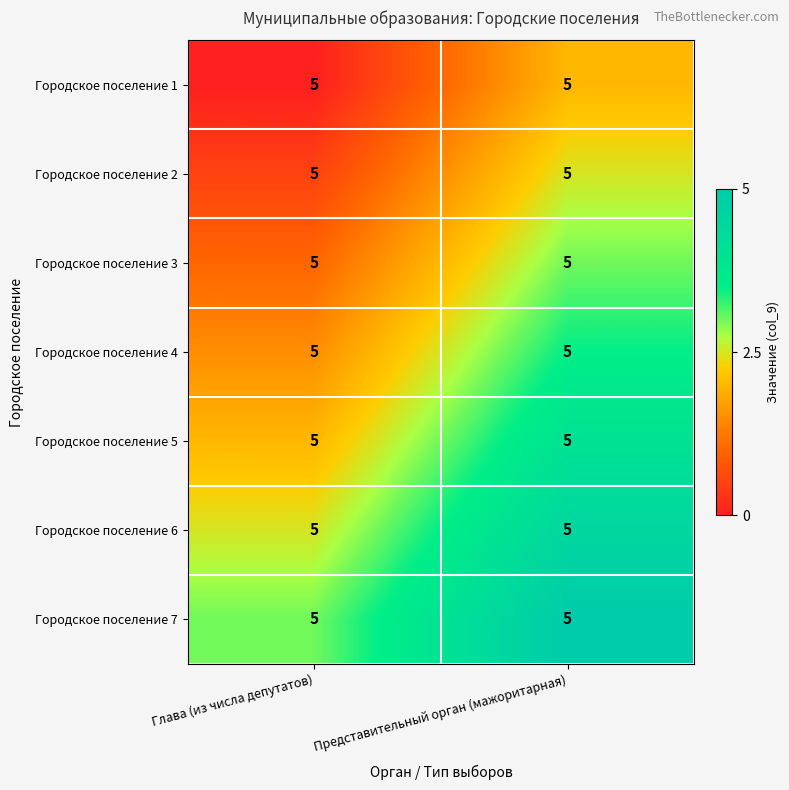

Where is Городское поселение 3 nearest to the value 0?

Глава (из числа депутатов)